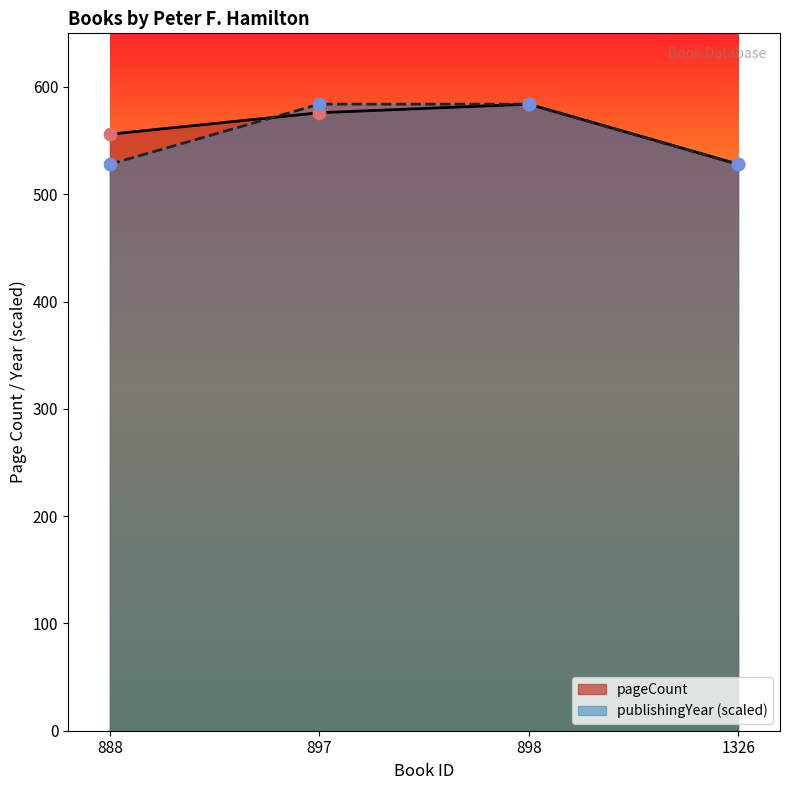

At which category is the sum across all series the highest?

898